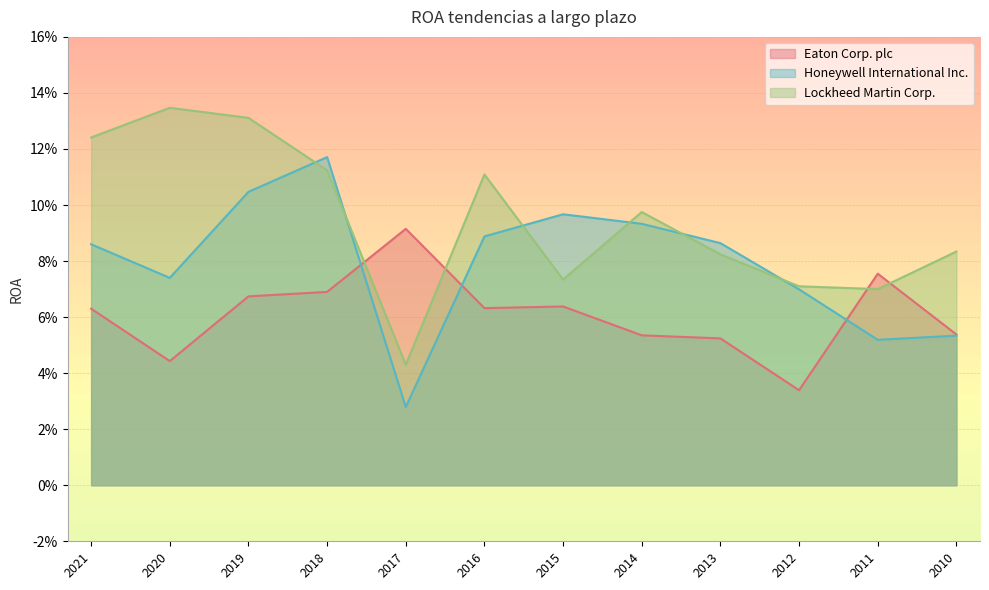

Rank the series at 2013 from highest to lowest value.

Honeywell International Inc., Lockheed Martin Corp., Eaton Corp. plc